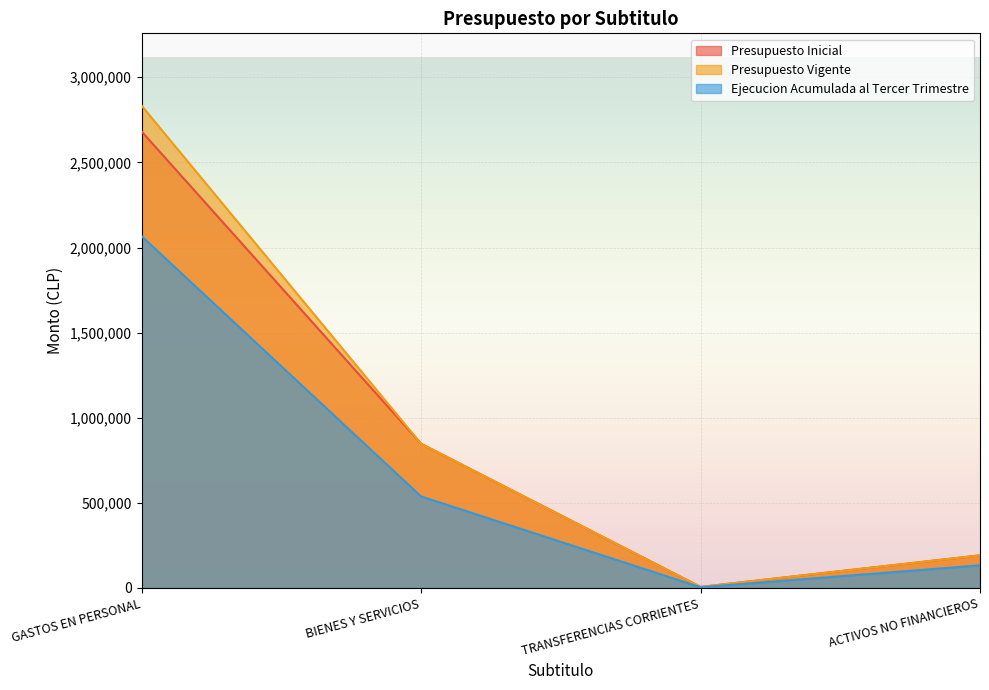

What is the value of the Presupuesto Inicial point at the 1st from the left?

2681730